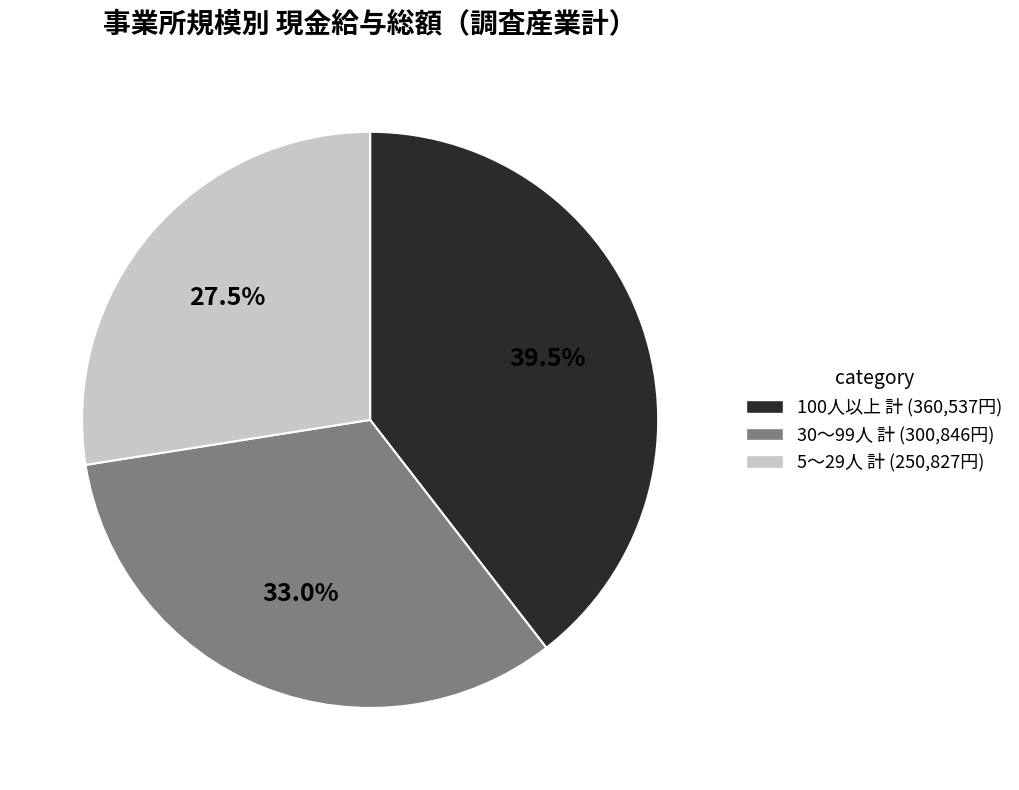

Is there any slice that represents more than half of the pie?

No